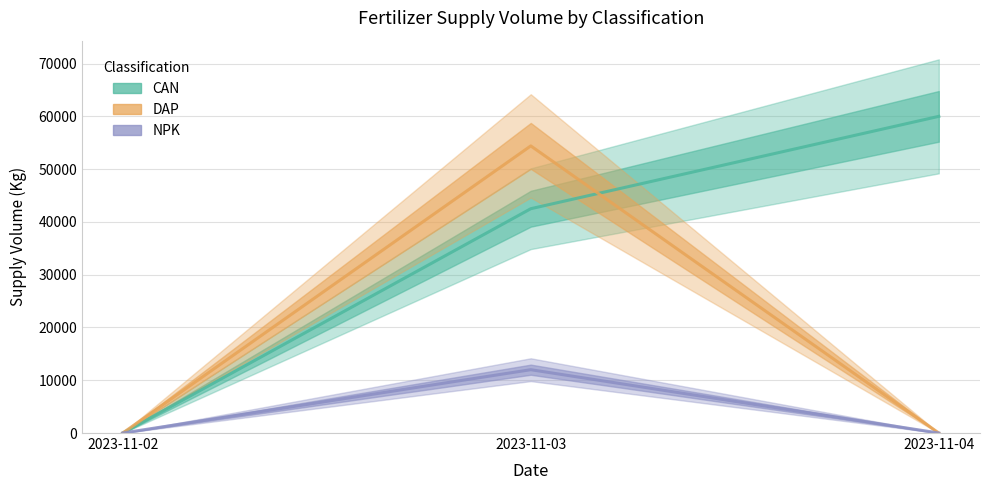

What is the difference between the maximum and minimum values in the NPK series?

12000